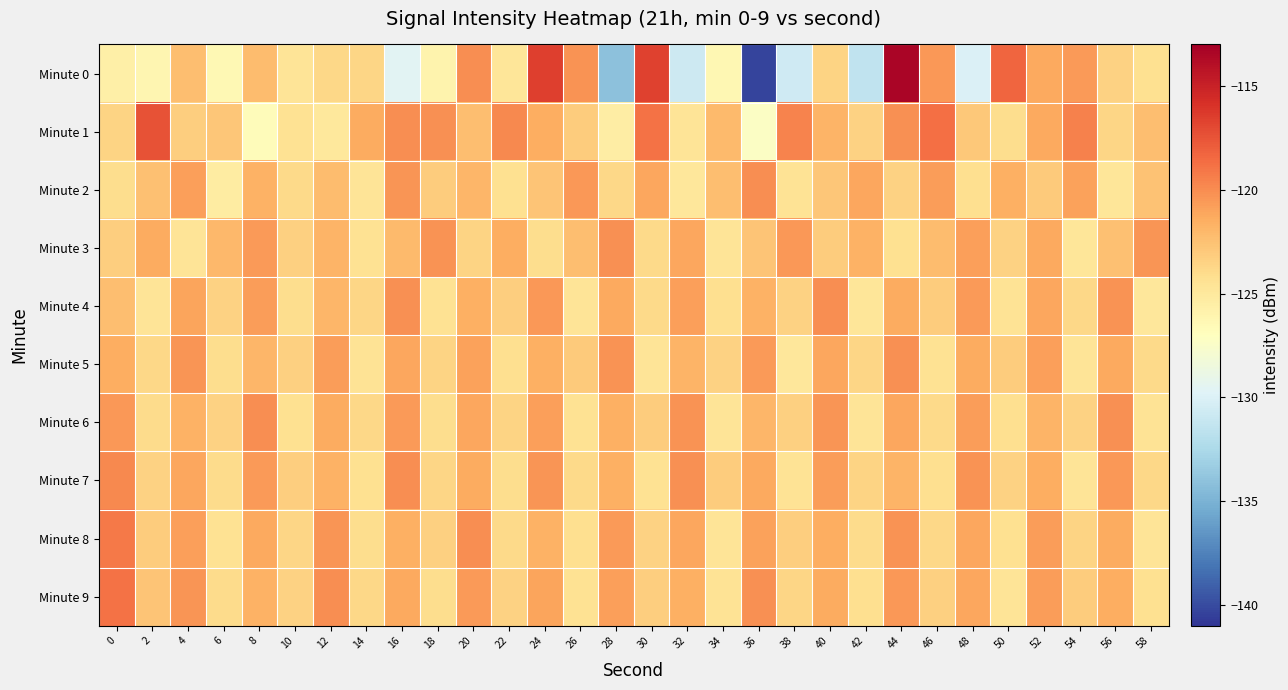

Reading right to left, extract all data points from this chart.

Minute 0: 58=-124.3	56=-123.4	54=-120.6	52=-121.3	50=-118.3	48=-130.0	46=-120.5	44=-113.3	42=-131.5	40=-123.6	38=-130.7	36=-140.3	34=-126.3	32=-130.8	30=-116.7	28=-134.1	26=-120.3	24=-116.5	22=-124.7	20=-120.1	18=-125.9	16=-129.5	14=-123.7	12=-123.8	10=-124.6	8=-122.2	6=-126.4	4=-122.3	2=-126.2	0=-125.7
Minute 1: 58=-122.4	56=-123.7	54=-119.5	52=-121.3	50=-124.1	48=-122.9	46=-118.7	44=-120.2	42=-123.5	40=-121.8	38=-119.6	36=-127.3	34=-122.1	32=-124.7	30=-118.9	28=-125.4	26=-123.1	24=-121.5	22=-119.8	20=-122.3	18=-120.2	16=-120.1	14=-121.4	12=-125.0	10=-124.4	8=-126.8	6=-122.8	4=-123.2	2=-117.4	0=-123.5
Minute 2: 58=-122.6	56=-124.8	54=-120.9	52=-123.0	50=-121.6	48=-124.2	46=-120.7	44=-123.4	42=-121.1	40=-122.8	38=-124.5	36=-120.1	34=-122.3	32=-124.9	30=-121.2	28=-123.8	26=-120.5	24=-122.7	22=-124.3	20=-121.9	18=-123.1	16=-120.4	14=-124.6	12=-122.2	10=-123.9	8=-121.7	6=-125.3	4=-120.8	2=-122.5	0=-124.1
Minute 3: 58=-120.4	56=-122.5	54=-124.8	52=-121.3	50=-123.5	48=-120.8	46=-122.2	44=-124.3	42=-121.7	40=-123.1	38=-120.5	36=-122.7	34=-124.6	32=-121.2	30=-123.9	28=-120.2	26=-122.4	24=-124.1	22=-121.5	20=-123.6	18=-120.3	16=-122.1	14=-124.4	12=-121.8	10=-123.3	8=-120.6	6=-122.0	4=-124.7	2=-121.4	0=-123.2
Minute 4: 58=-124.9	56=-120.3	54=-123.8	52=-121.1	50=-124.5	48=-120.6	46=-123.1	44=-121.4	42=-124.8	40=-120.1	38=-123.5	36=-121.7	34=-124.2	32=-120.8	30=-123.9	28=-121.3	26=-124.7	24=-120.5	22=-123.2	20=-121.6	18=-124.4	16=-120.2	14=-123.7	12=-121.9	10=-124.1	8=-120.7	6=-123.4	4=-121.0	2=-124.6	0=-122.3
Minute 5: 58=-123.9	56=-121.3	54=-124.6	52=-120.8	50=-123.1	48=-121.4	46=-124.4	44=-120.2	42=-123.7	40=-121.1	38=-124.9	36=-120.6	34=-123.4	32=-121.8	30=-124.7	28=-120.3	26=-123.0	24=-121.6	22=-124.2	20=-120.9	18=-123.6	16=-121.2	14=-124.5	12=-120.7	10=-123.3	8=-121.9	6=-124.1	4=-120.4	2=-123.8	0=-121.5
Minute 6: 58=-124.5	56=-120.2	54=-123.4	52=-121.8	50=-124.2	48=-120.7	46=-123.9	44=-121.1	42=-124.6	40=-120.4	38=-123.3	36=-121.9	34=-124.7	32=-120.3	30=-123.1	28=-121.6	26=-124.4	24=-120.8	22=-123.6	20=-121.2	18=-124.1	16=-120.6	14=-123.8	12=-121.4	10=-124.3	8=-120.1	6=-123.5	4=-121.7	2=-124.0	0=-120.5
Minute 7: 58=-123.8	56=-120.5	54=-124.6	52=-121.5	50=-123.4	48=-120.3	46=-124.2	44=-121.8	42=-123.6	40=-120.7	38=-124.5	36=-121.3	34=-123.1	32=-120.2	30=-124.4	28=-121.6	26=-123.9	24=-120.4	22=-124.1	20=-121.4	18=-123.7	16=-120.1	14=-124.3	12=-121.7	10=-123.2	8=-120.6	6=-124.0	4=-121.1	2=-123.5	0=-119.8
Minute 8: 58=-124.7	56=-121.4	54=-123.6	52=-120.7	50=-124.3	48=-121.2	46=-123.8	44=-120.3	42=-124.0	40=-121.5	38=-123.2	36=-120.9	34=-124.6	32=-121.1	30=-123.5	28=-120.6	26=-124.2	24=-121.7	22=-123.9	20=-120.1	18=-123.3	16=-121.6	14=-124.1	12=-120.4	10=-123.7	8=-121.3	6=-124.4	4=-120.8	2=-123.1	0=-119.2
Minute 9: 58=-124.3	56=-121.5	54=-123.1	52=-120.7	50=-124.6	48=-121.1	46=-123.3	44=-120.5	42=-124.2	40=-121.4	38=-123.7	36=-120.2	34=-124.5	32=-121.6	30=-123.2	28=-120.8	26=-124.4	24=-121.0	22=-123.5	20=-120.6	18=-124.1	16=-121.3	14=-123.8	12=-120.1	10=-123.4	8=-121.7	6=-124.0	4=-120.4	2=-122.7	0=-118.9